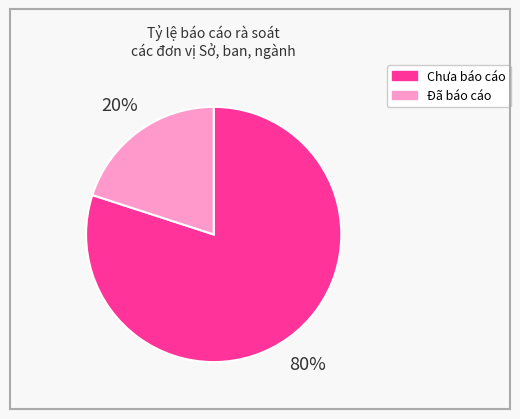

Which category has the smallest portion of the pie?

Đã báo cáo